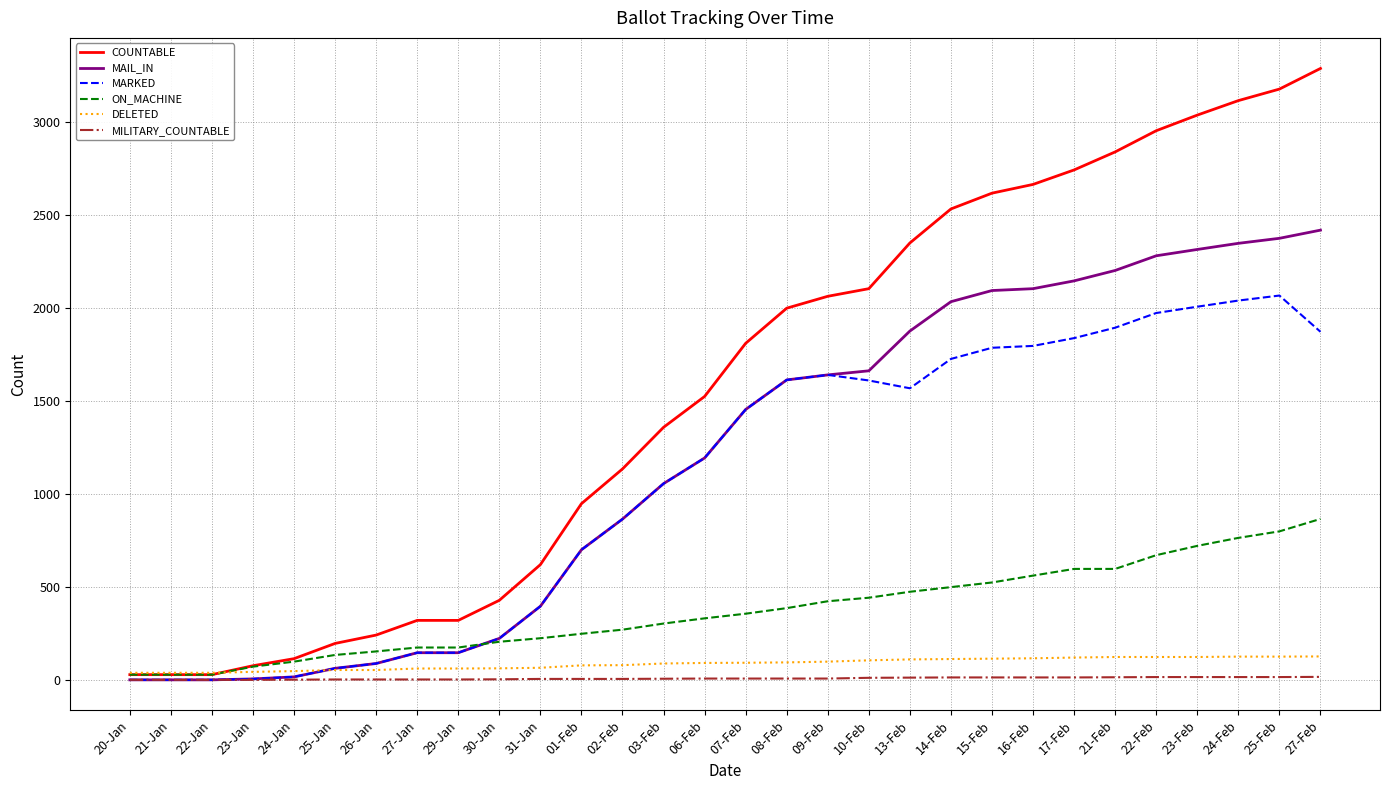

What is the difference between the maximum and second lowest values in the COUNTABLE series?

3262